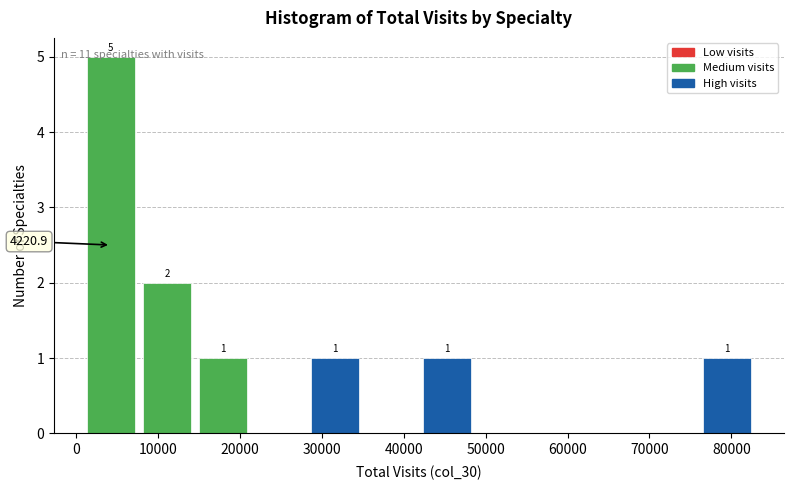

Which range on the x-axis has the tallest bar?

1000 to 8000